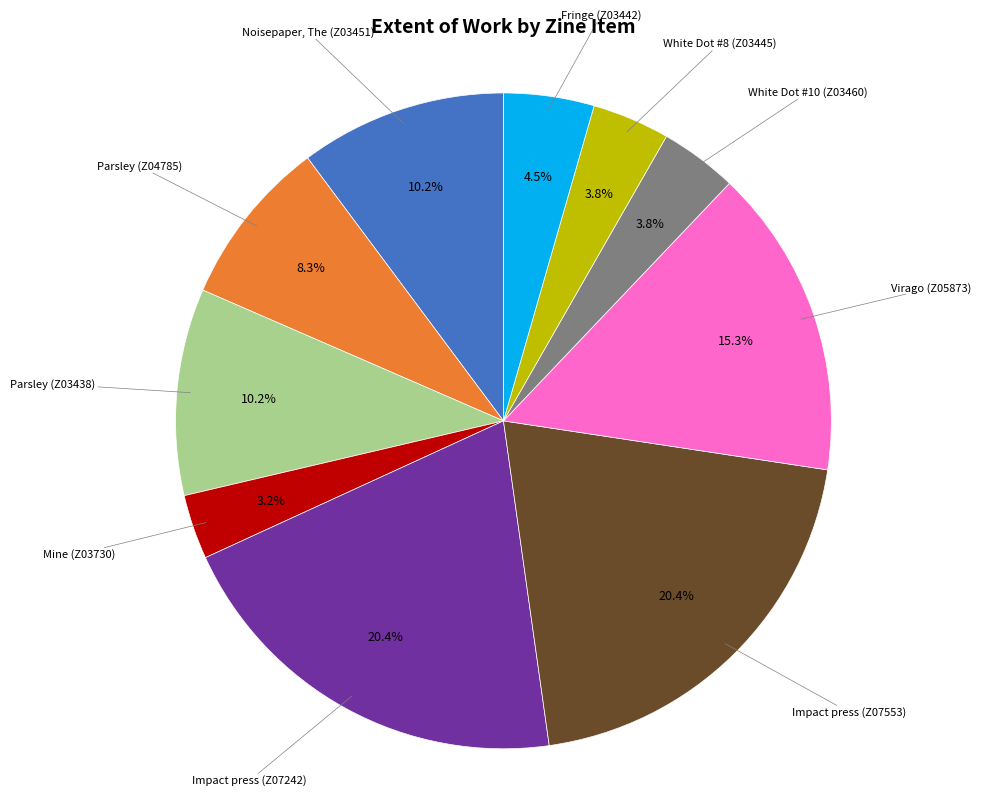

Is there a majority slice in this chart?

No